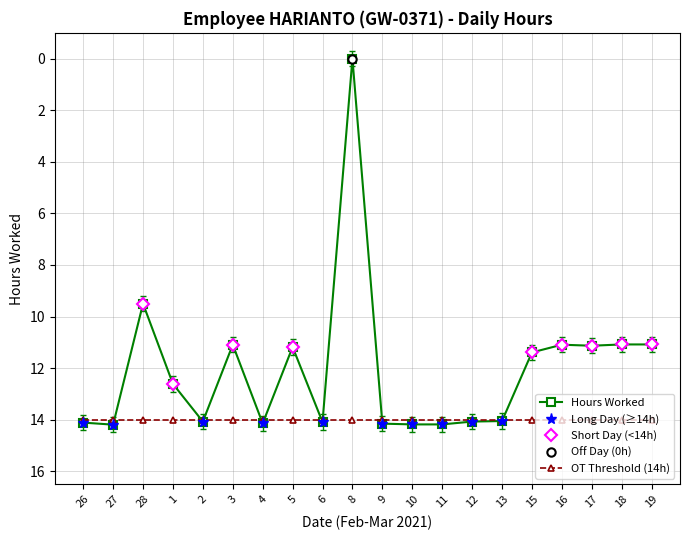

The value of OT Threshold (14h) at 3 is 14.0. True or false?

True